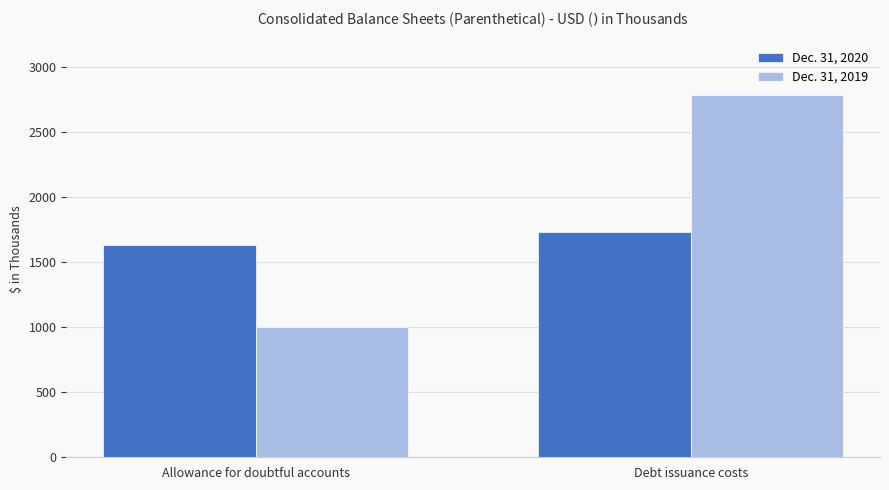

Reading left to right, what are all the values shown in this chart?

Dec. 31, 2020: 1631	1731
Dec. 31, 2019: 1001	2783